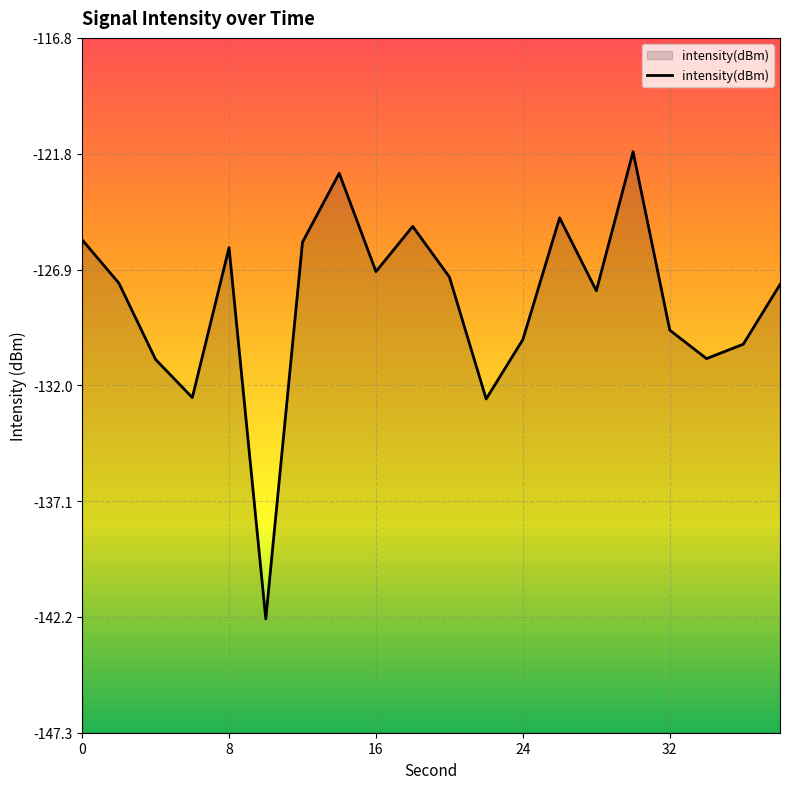

Is it true that the value at 0 is -68.8?

False